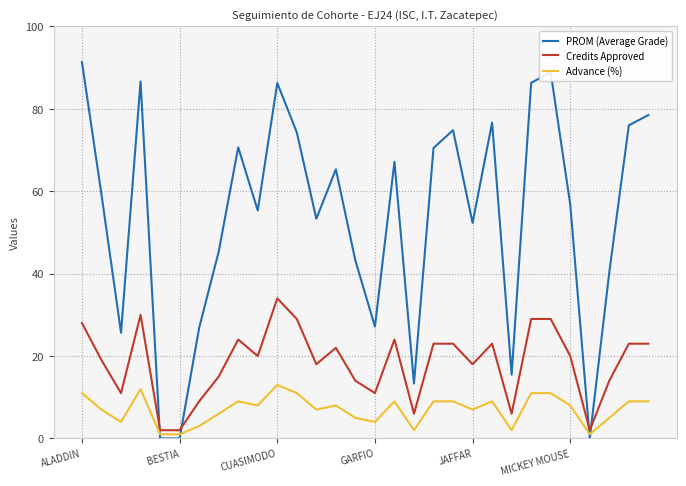

Rank the series by their maximum value, from lowest to highest.

Advance (%), Credits Approved, PROM (Average Grade)